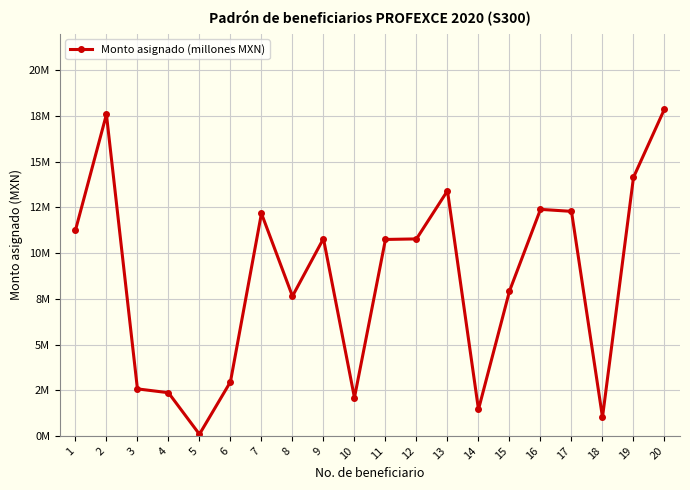

What is the difference between the second highest and second lowest values?

16.6